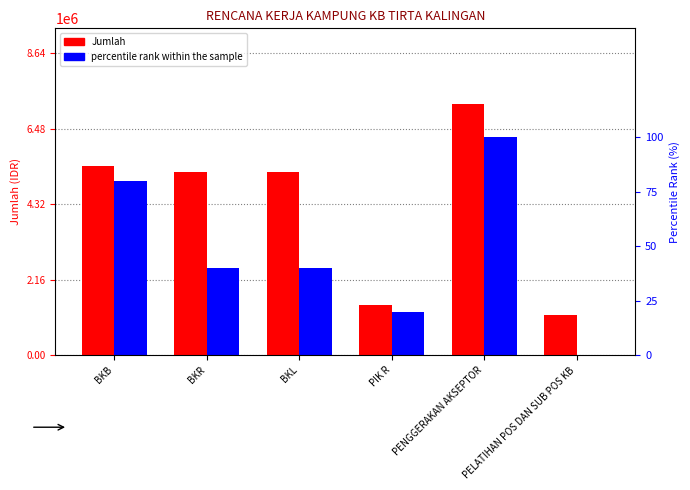

What is the difference between the second highest and minimum values in the Jumlah series?

4276000